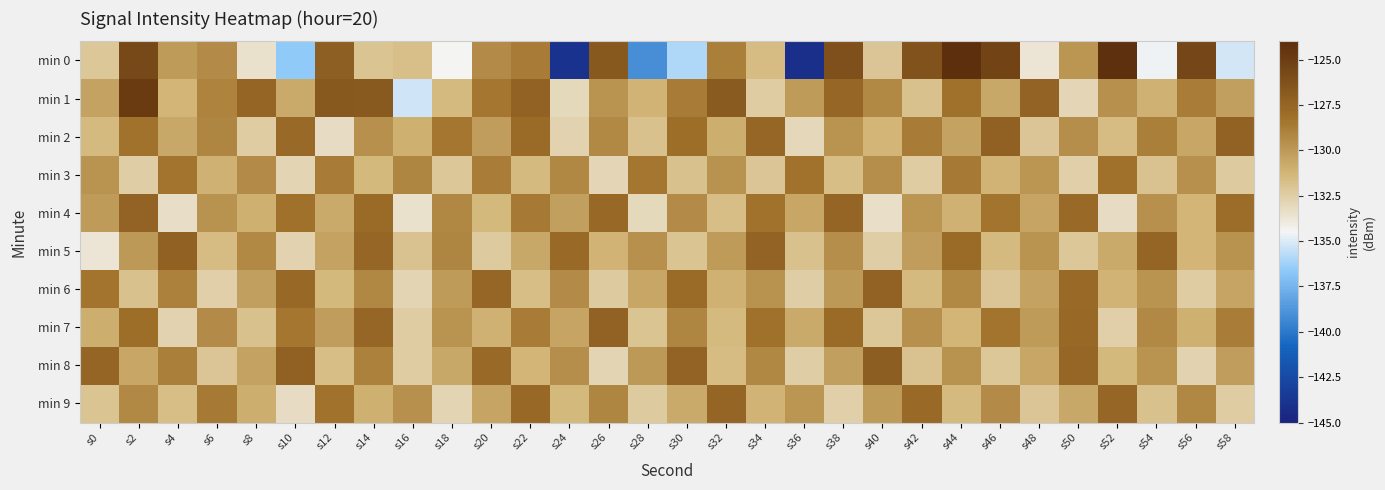

Rank the series at s58 from highest to lowest value.

min 2, min 4, min 7, min 5, min 8, min 1, min 6, min 3, min 9, min 0